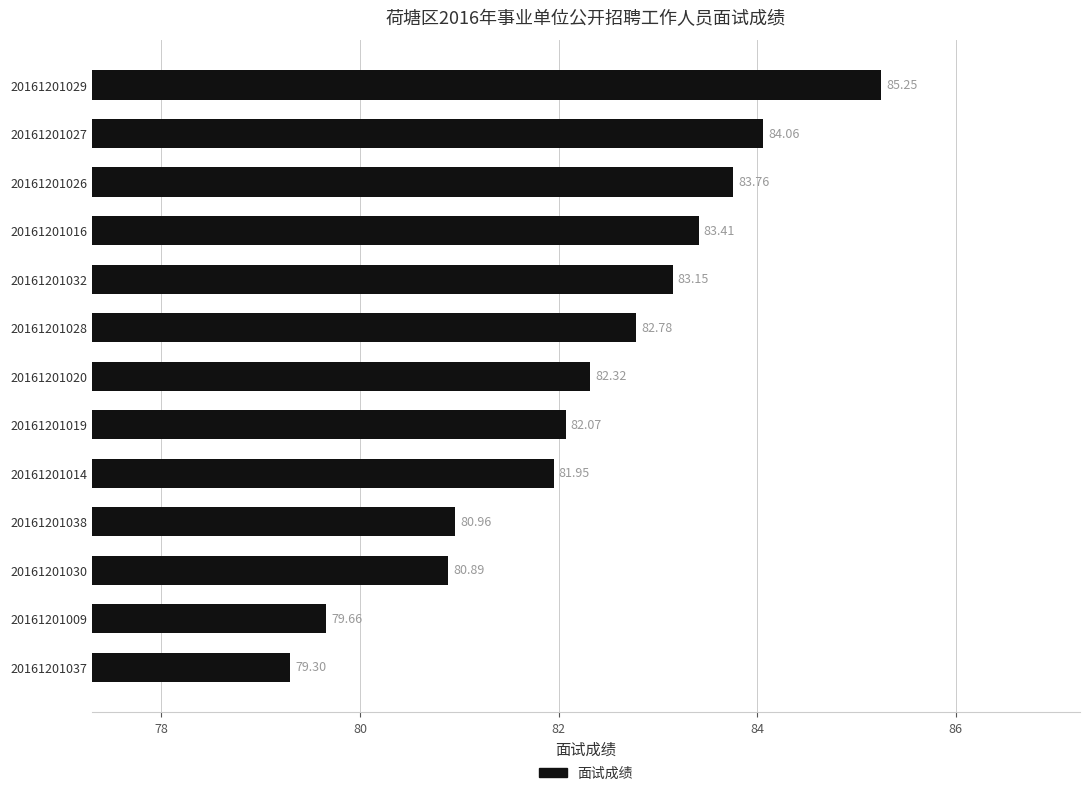

Between 20161201009 and 20161201014, which is larger?

20161201014